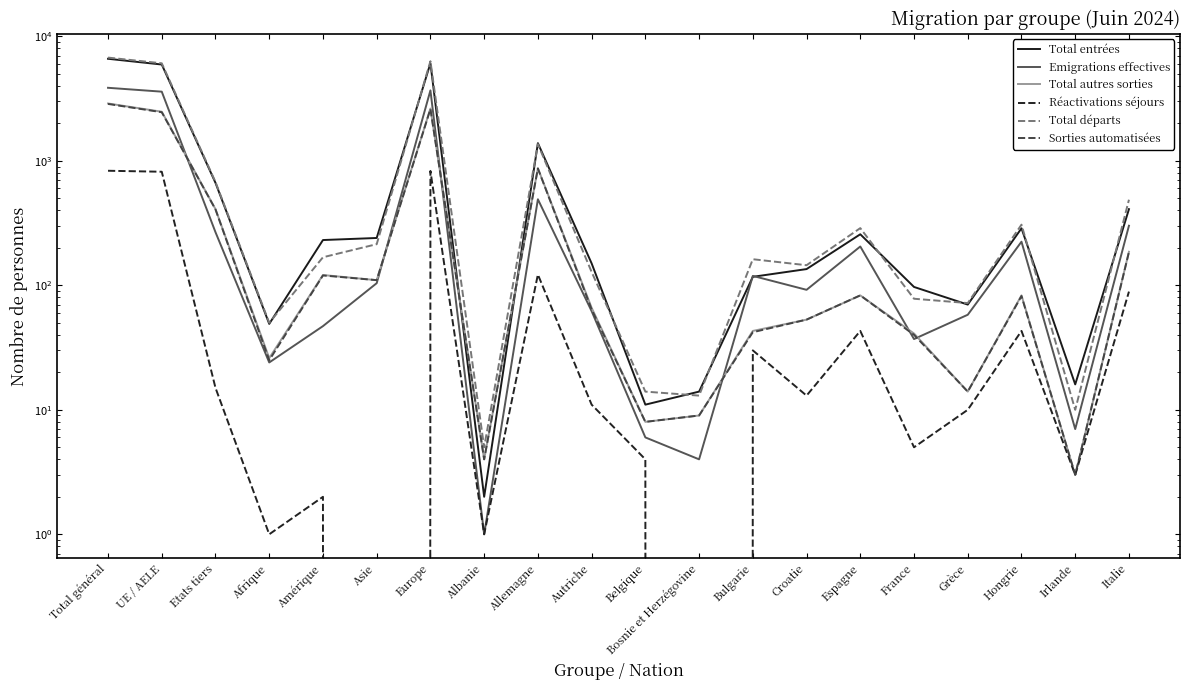

What is the difference between the Total départs values at Allemagne and Bosnie et Herzégovine?

1349